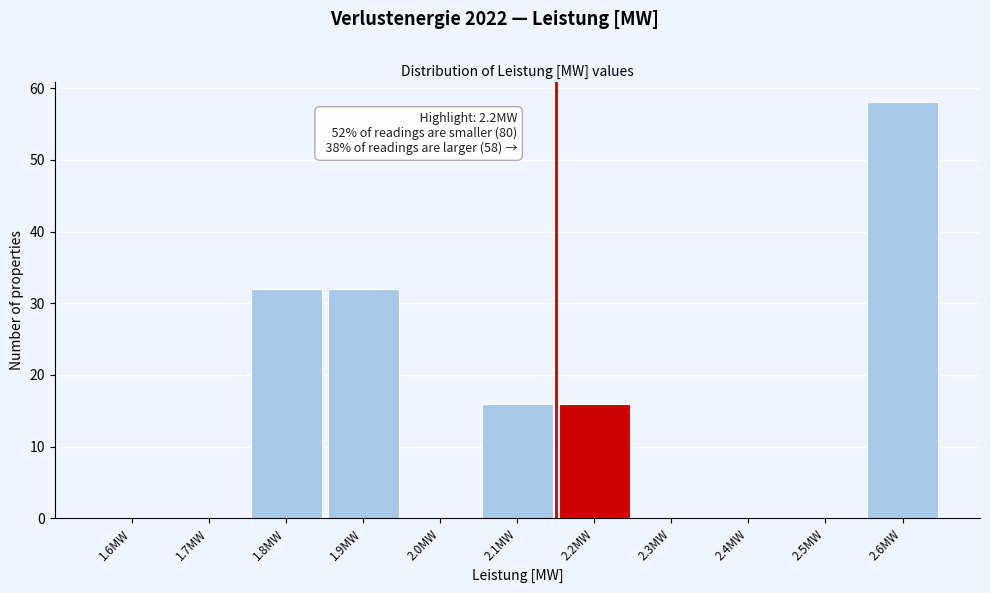

Reading right to left, transcribe all the data shown in this chart.

2.6MW=58	2.5MW=0	2.4MW=0	2.3MW=0	2.2MW=16	2.1MW=16	2.0MW=0	1.9MW=32	1.8MW=32	1.7MW=0	1.6MW=0